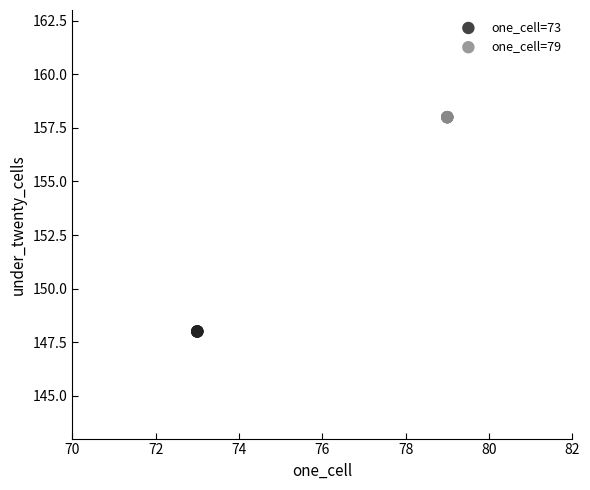

Which series contains the highest Y value?

one_cell=79